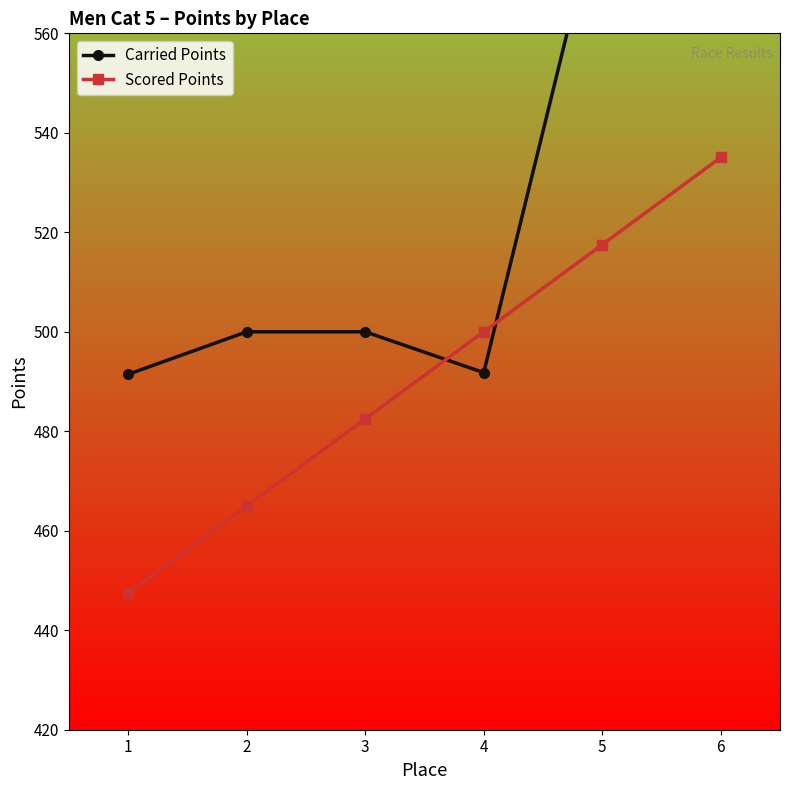

Which series has the largest total across all categories?

Carried Points